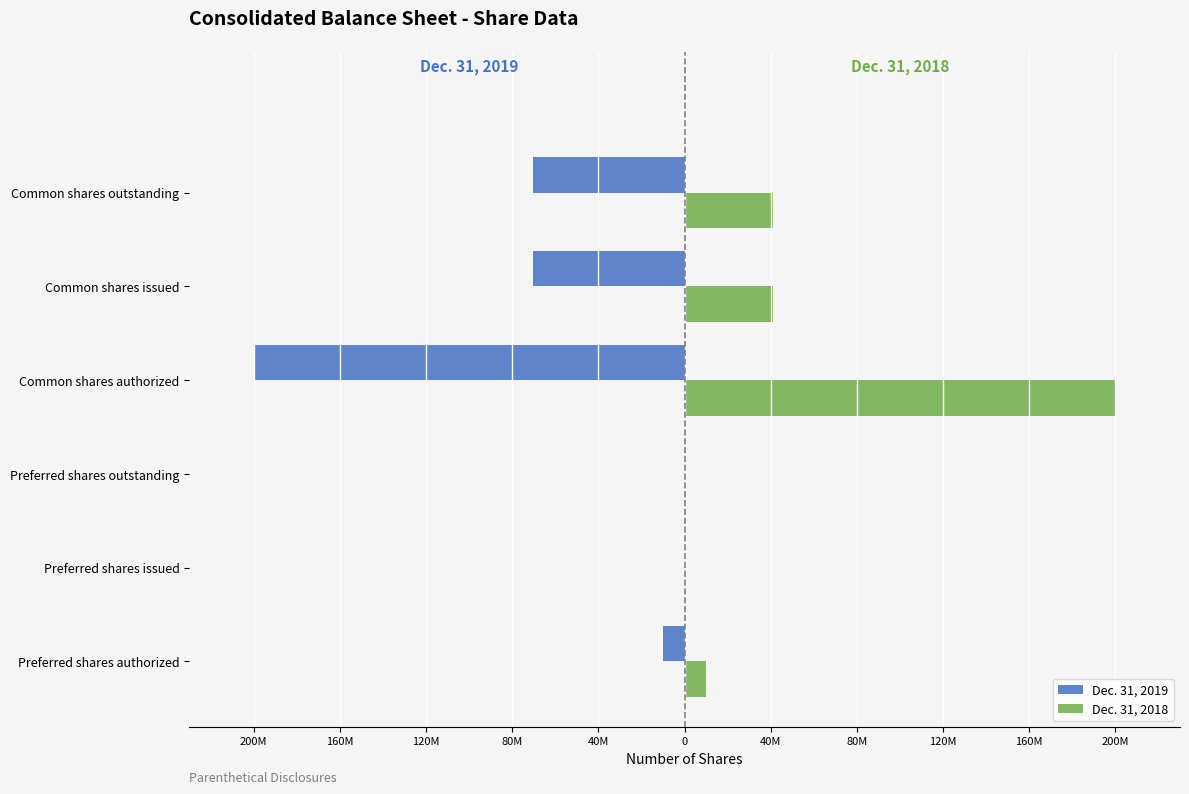

What are all the series names shown in the legend?

Dec. 31, 2019, Dec. 31, 2018